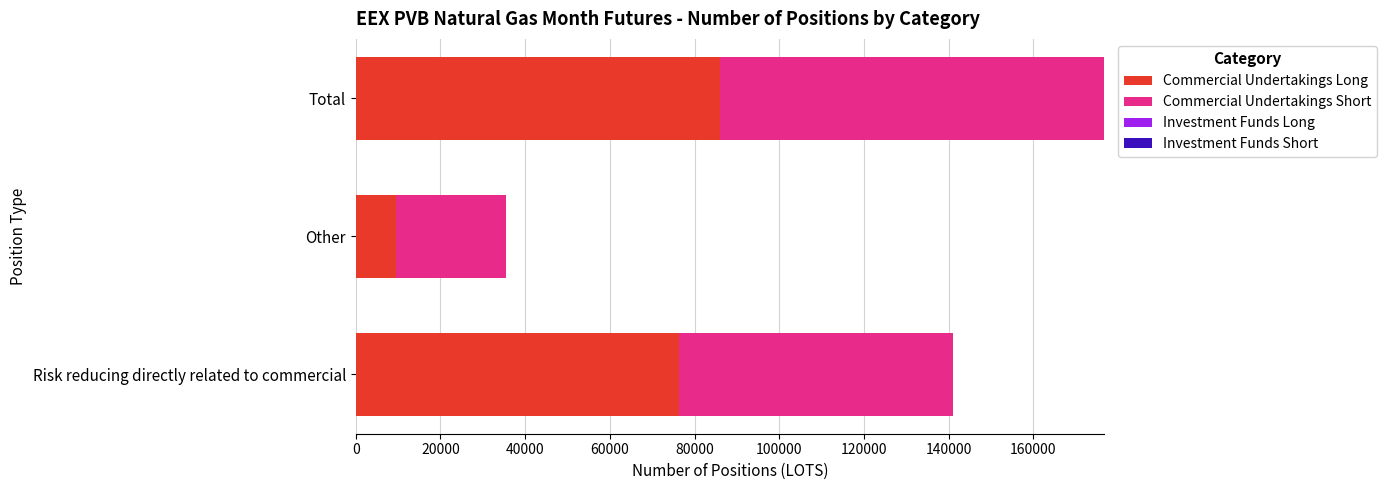

Where is Commercial Undertakings Long nearest to the value 47780?

Risk reducing directly related to commercial